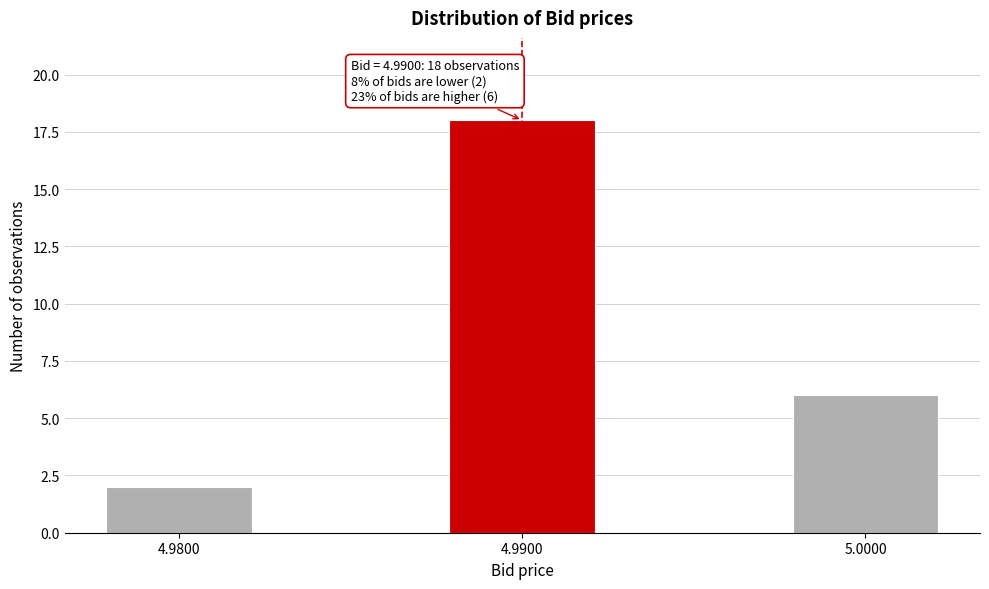

Reading left to right, transcribe all the data shown in this chart.

2	18	6